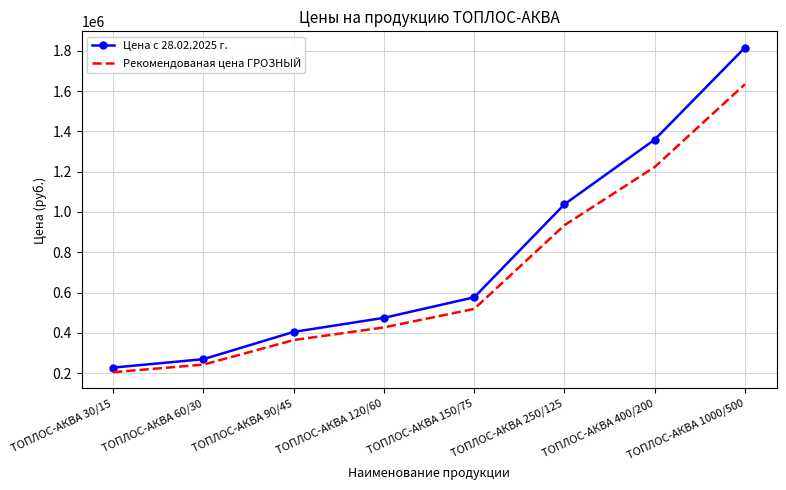

List the labels in order of Цена с 28.02.2025 г. value, largest first.

ТОПЛОС-АКВА 1000/500, ТОПЛОС-АКВА 400/200, ТОПЛОС-АКВА 250/125, ТОПЛОС-АКВА 150/75, ТОПЛОС-АКВА 120/60, ТОПЛОС-АКВА 90/45, ТОПЛОС-АКВА 60/30, ТОПЛОС-АКВА 30/15